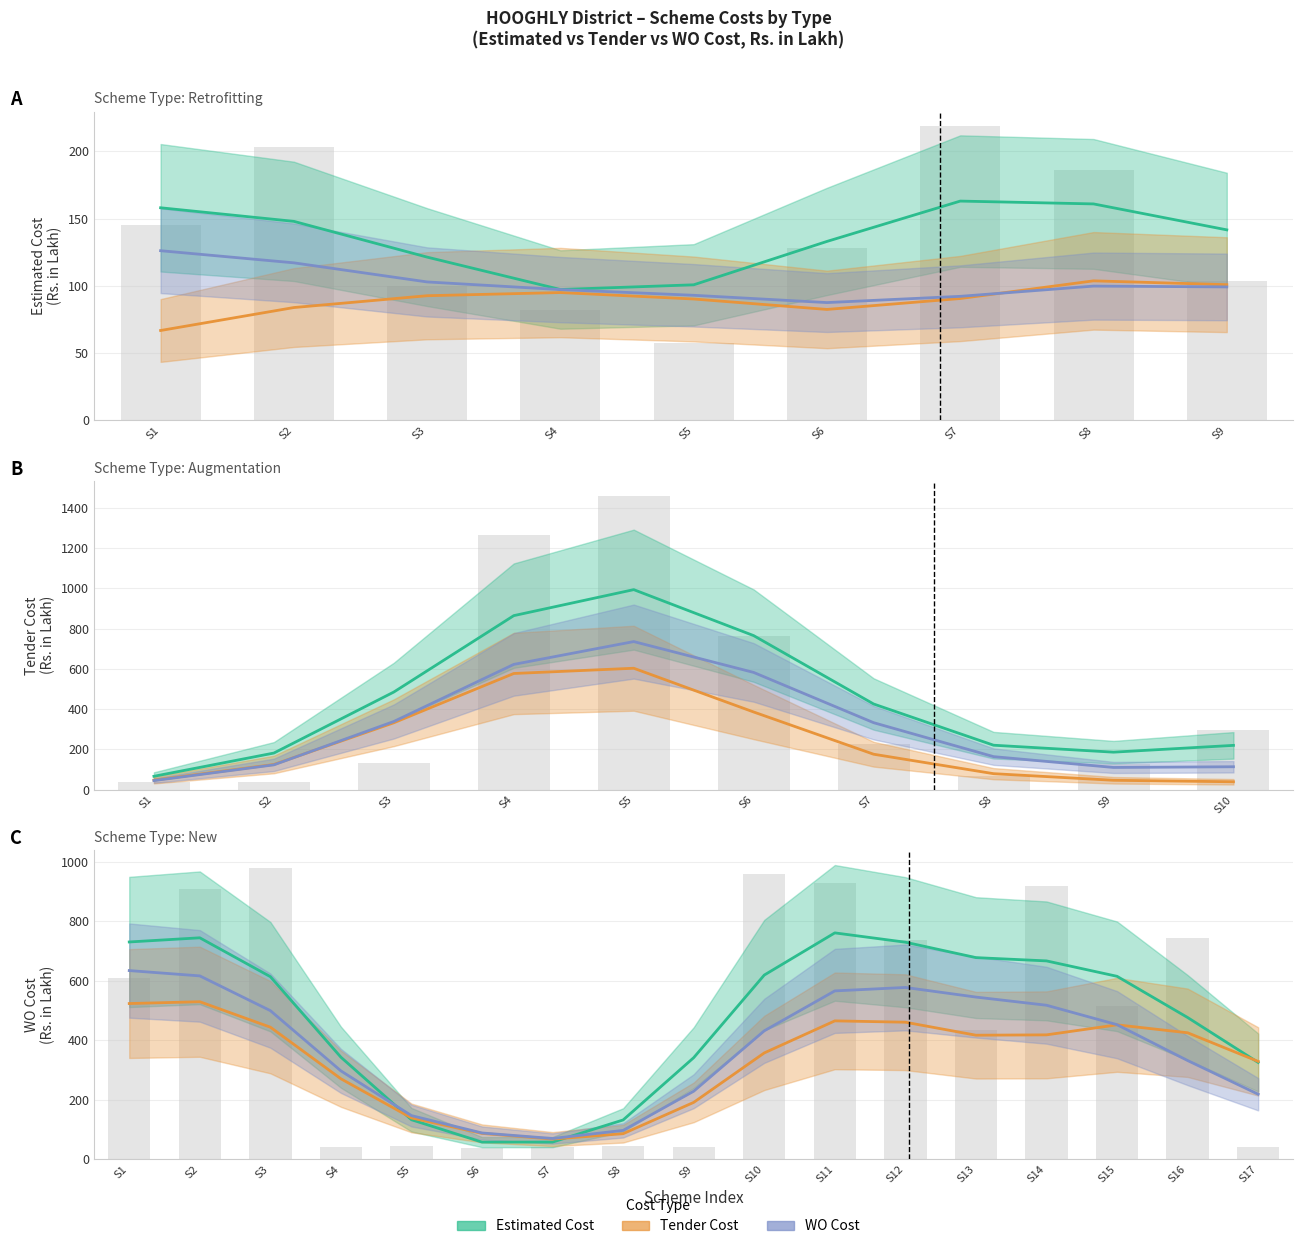

The WO Cost series shows 180.3 at S13. True or false?

False